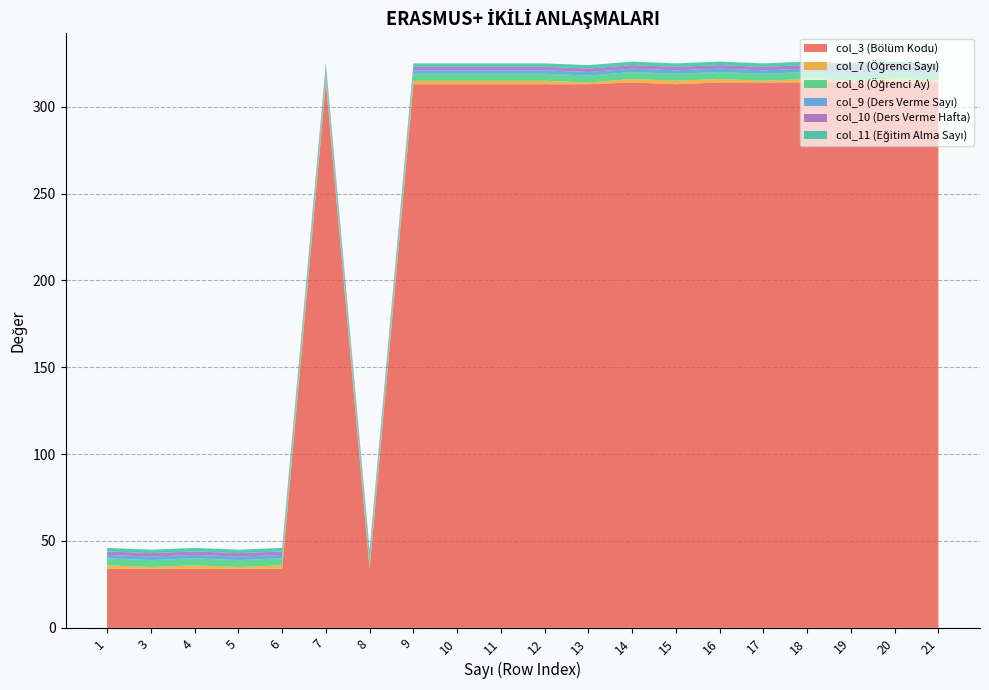

Reading right to left, extract all data points from this chart.

col_3 (Bölüm Kodu): 21=314	20=314	19=314	18=314	17=314	16=314	15=313	14=314	13=313	12=313	11=313	10=313	9=313	8=34	7=314	6=34	5=34	4=34	3=34	1=34
col_7 (Öğrenci Sayı): 21=1	20=2	19=1	18=2	17=1	16=2	15=2	14=2	13=1	12=2	11=2	10=2	9=2	8=1	7=1	6=2	5=1	4=2	3=1	1=2
col_8 (Öğrenci Ay): 21=4	20=4	19=4	18=4	17=4	16=4	15=4	14=4	13=4	12=4	11=4	10=4	9=4	8=4	7=4	6=4	5=4	4=4	3=4	1=4
col_9 (Ders Verme Sayı): 21=2	20=2	19=2	18=2	17=2	16=2	15=2	14=2	13=2	12=2	11=2	10=2	9=2	8=2	7=2	6=2	5=2	4=2	3=2	1=2
col_10 (Ders Verme Hafta): 21=2	20=2	19=2	18=2	17=2	16=2	15=2	14=2	13=2	12=2	11=2	10=2	9=2	8=2	7=2	6=2	5=2	4=2	3=2	1=2
col_11 (Eğitim Alma Sayı): 21=2	20=2	19=2	18=2	17=2	16=2	15=2	14=2	13=2	12=2	11=2	10=2	9=2	8=2	7=2	6=2	5=2	4=2	3=2	1=2